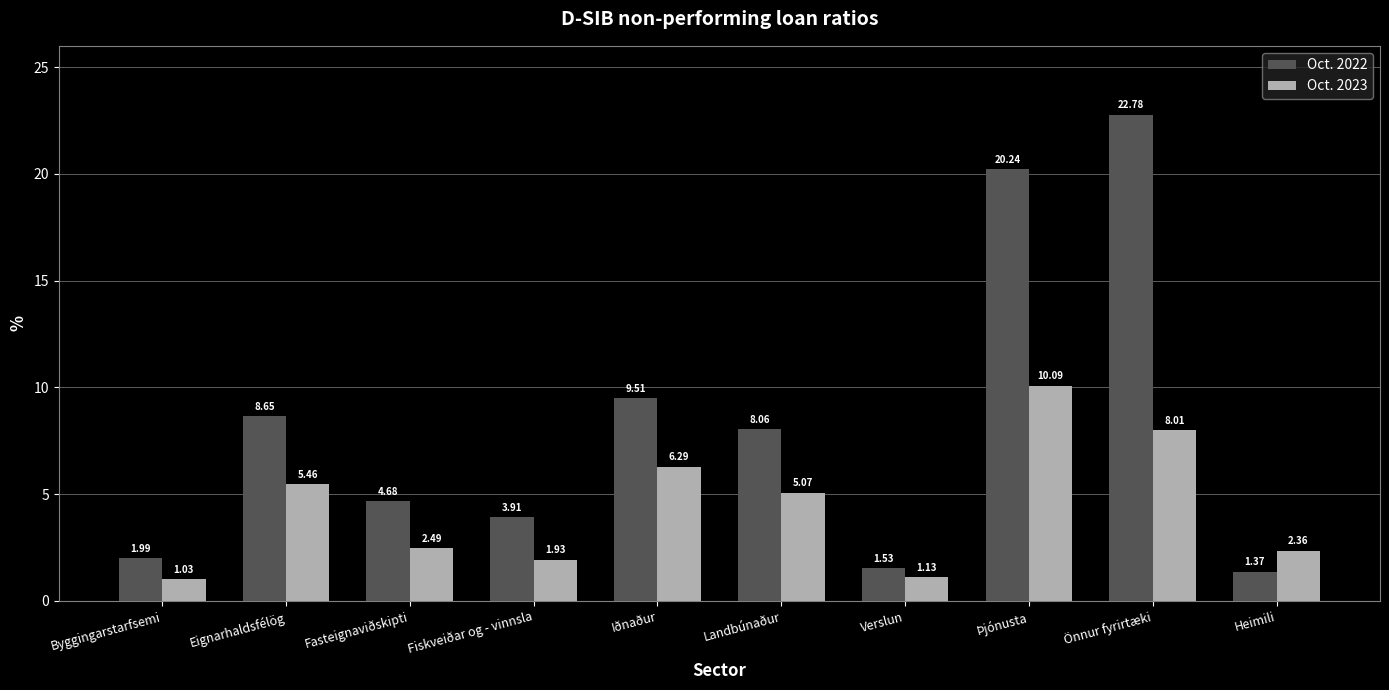

What is the value of the Oct. 2022 bar at the 9th from the left?

22.8